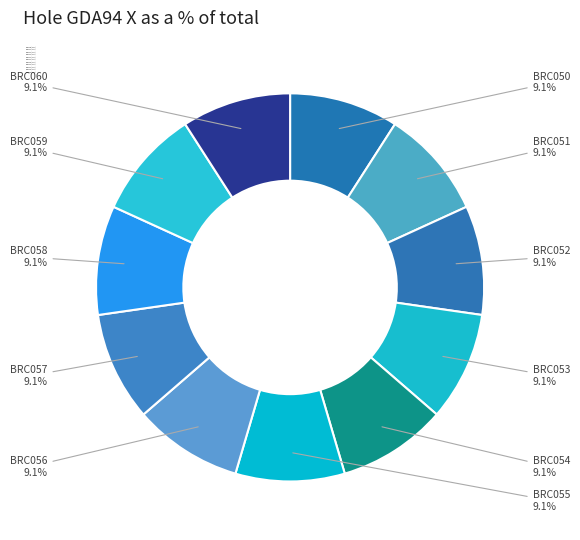

Do BRC055 and BRC053 together represent more than half of the pie?

No